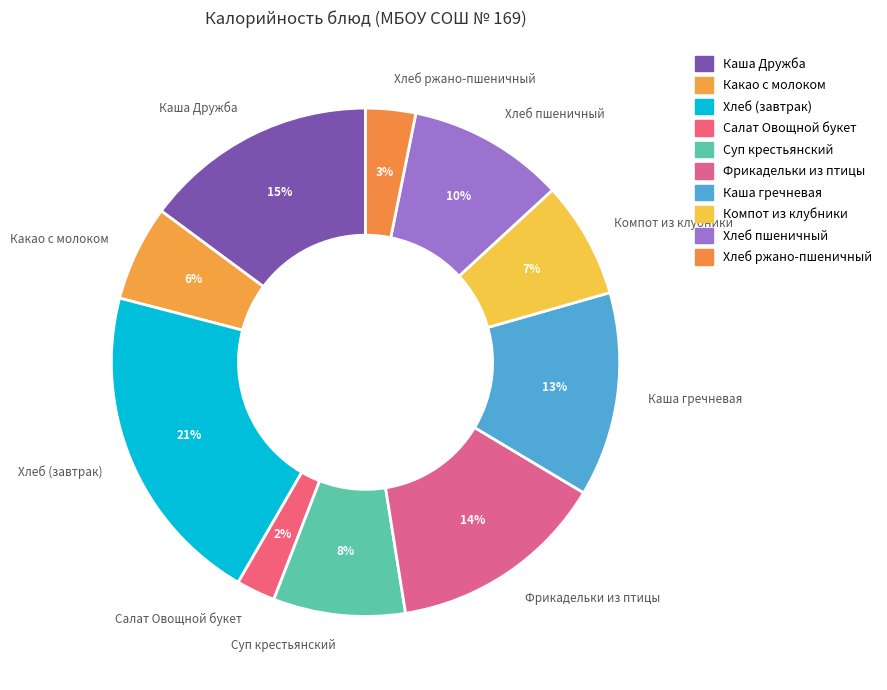

True or false: Фрикадельки из птицы accounts for 2% of the total.

False